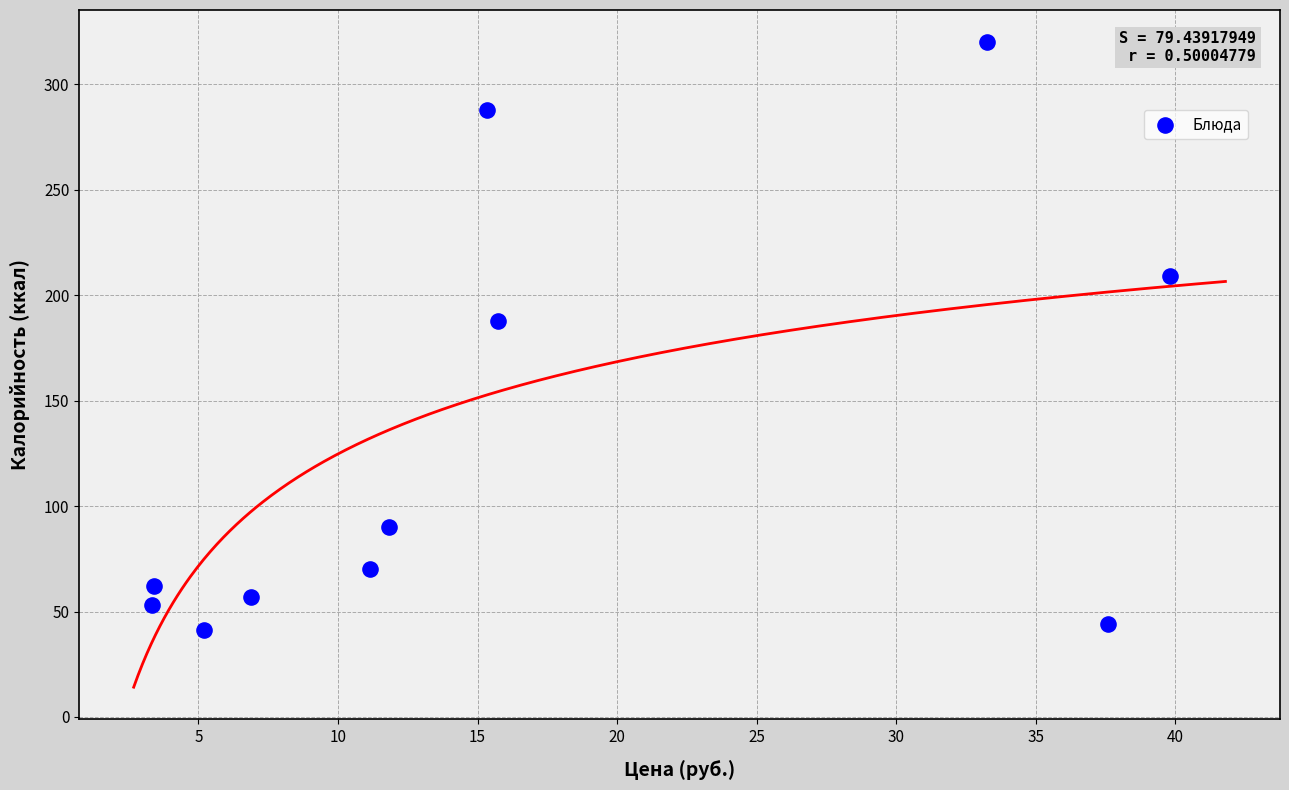

What is the average Y value?

129